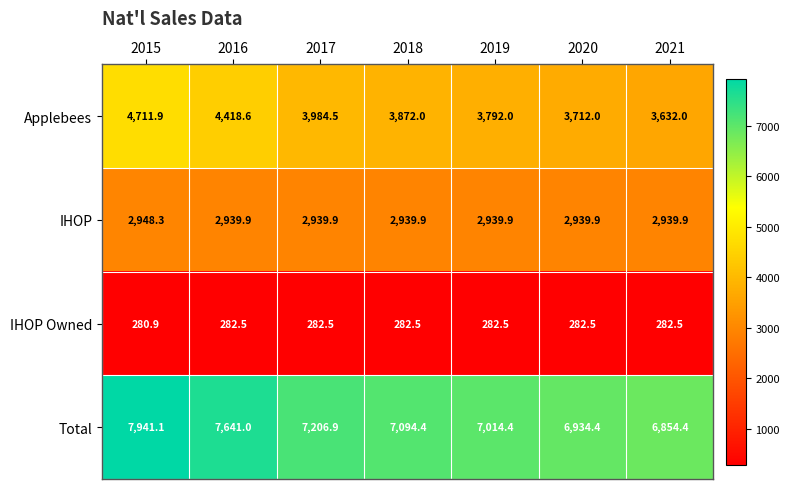

Which category has the lowest value across all series?

2015